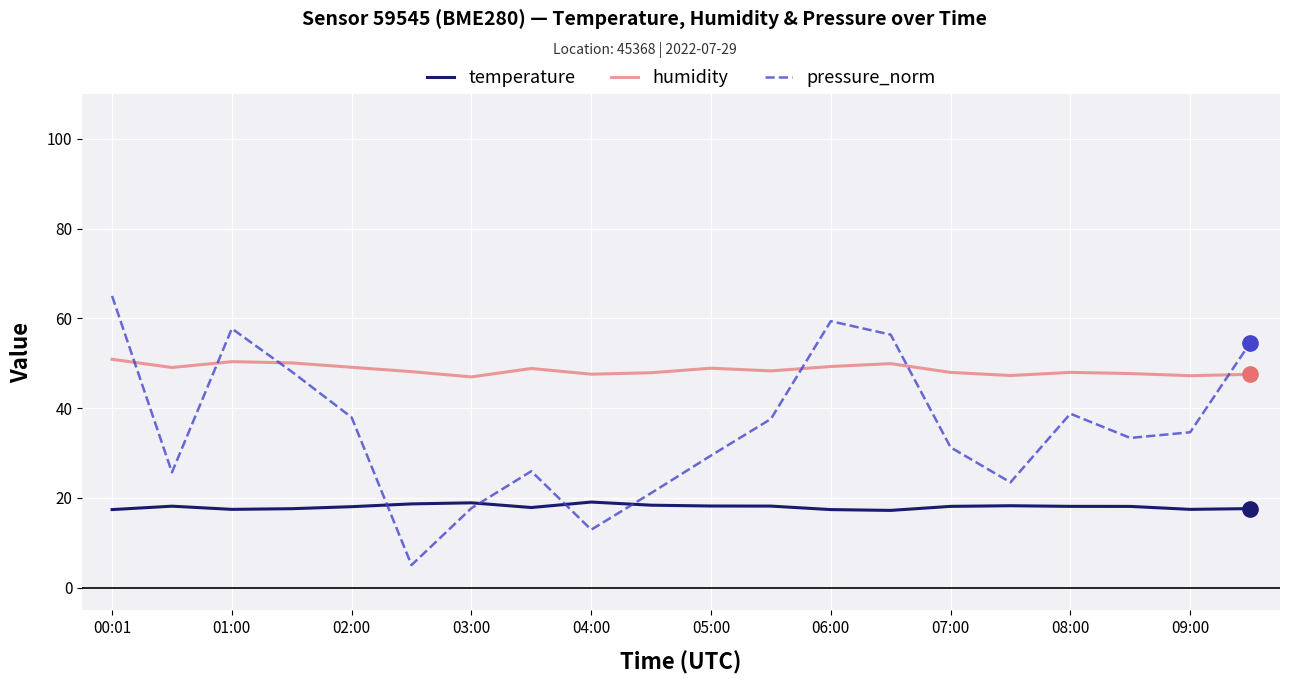

Rank the series by their average value, from highest to lowest.

humidity, pressure_norm, temperature